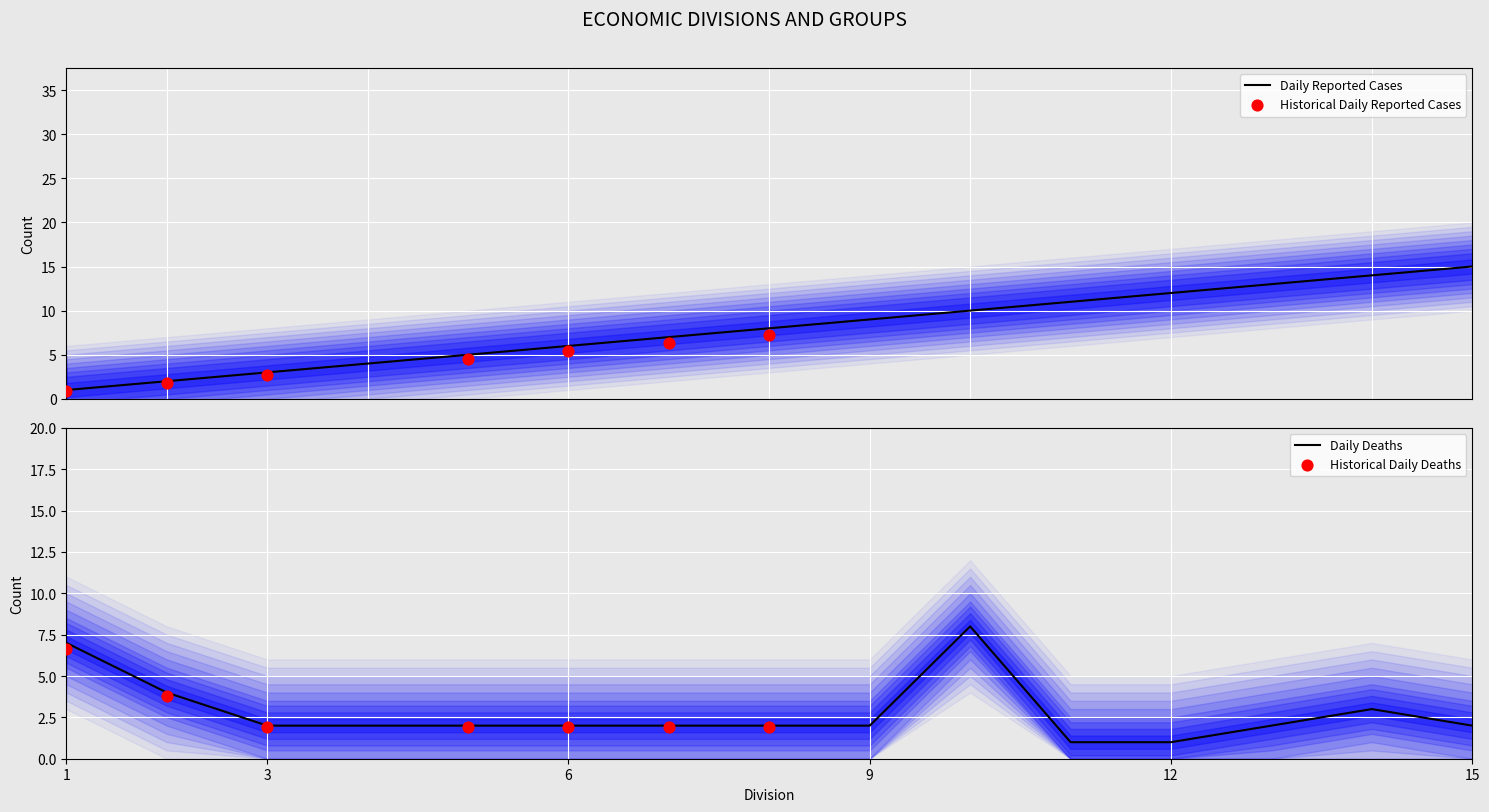

What is the total value across all series at 2?

6